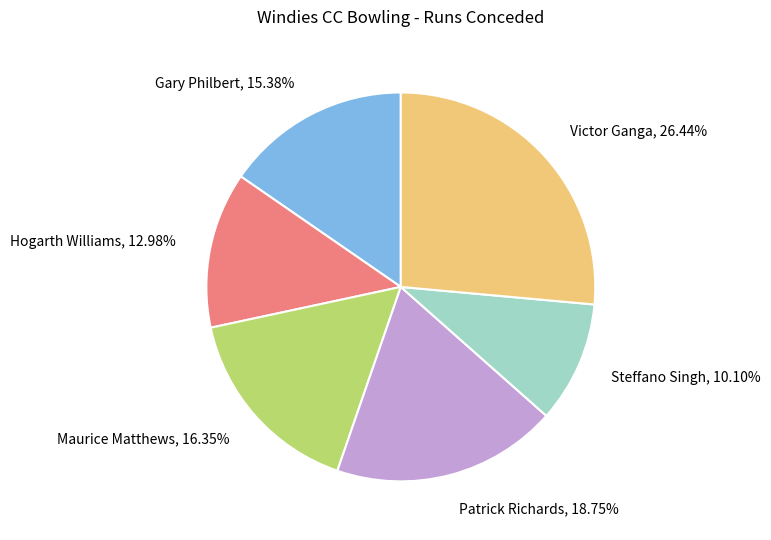

To the nearest percent, what is the average slice percentage?

17%